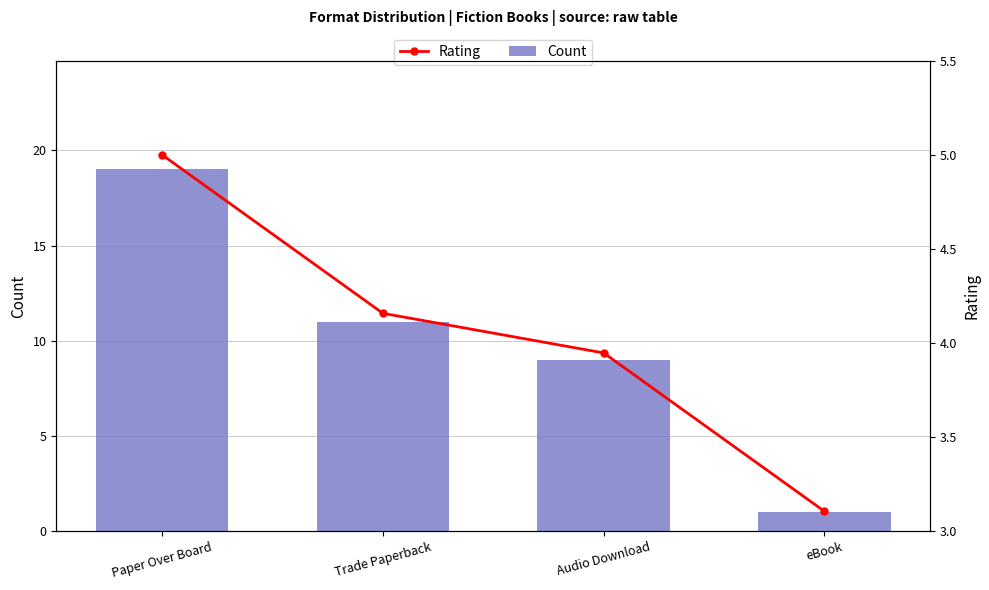

Which series has the largest range (max minus min)?

Count